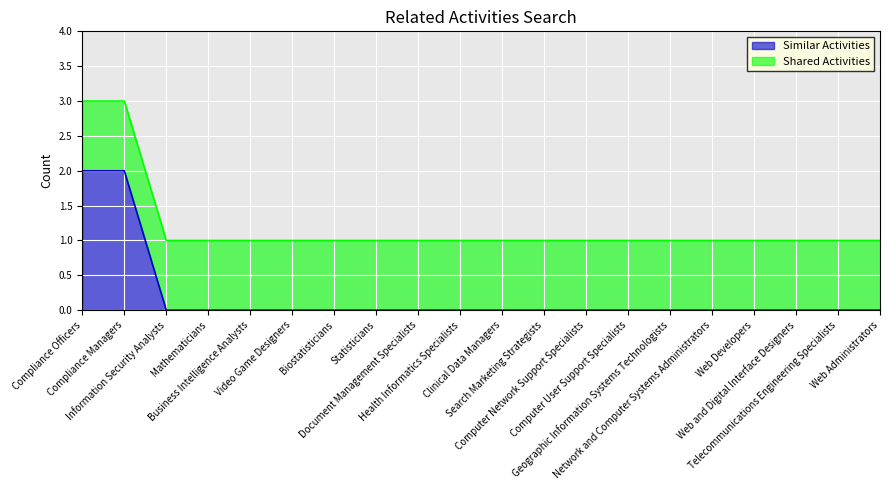

How many positive values are there?

2